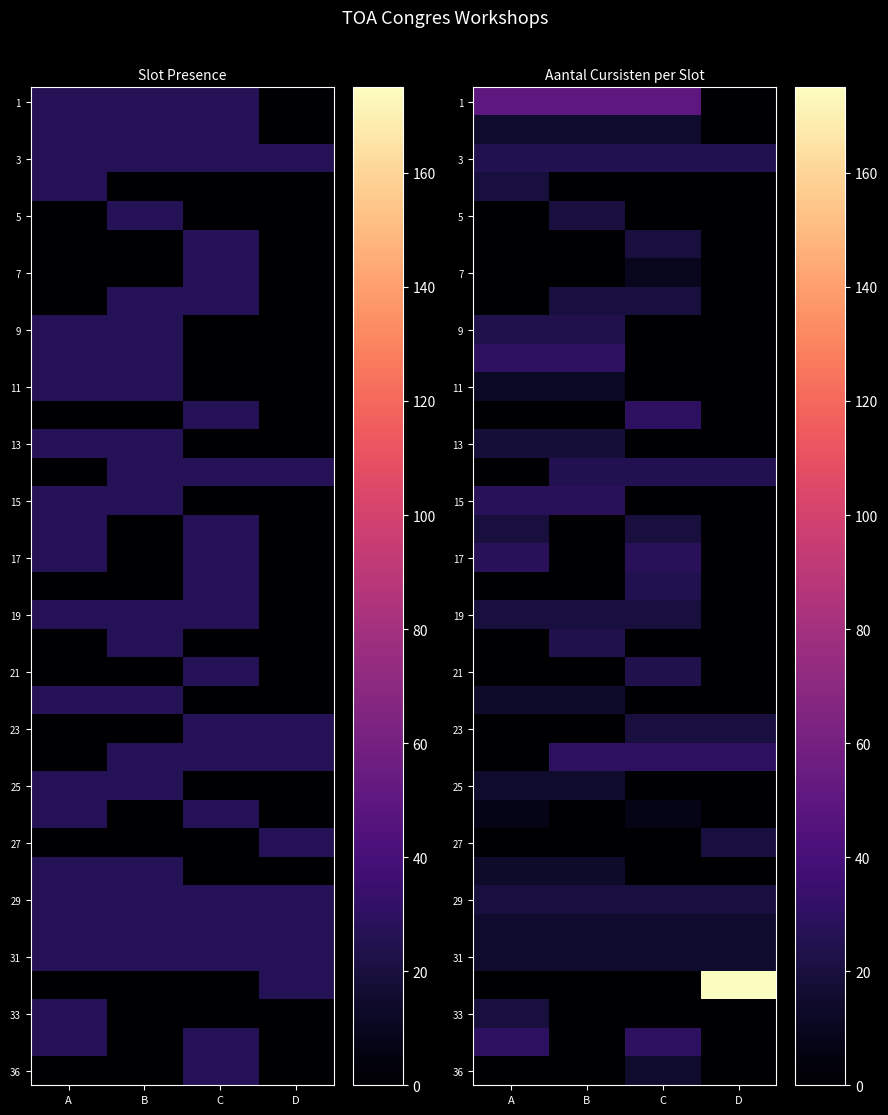

At which label does 11 reach its minimum?

C